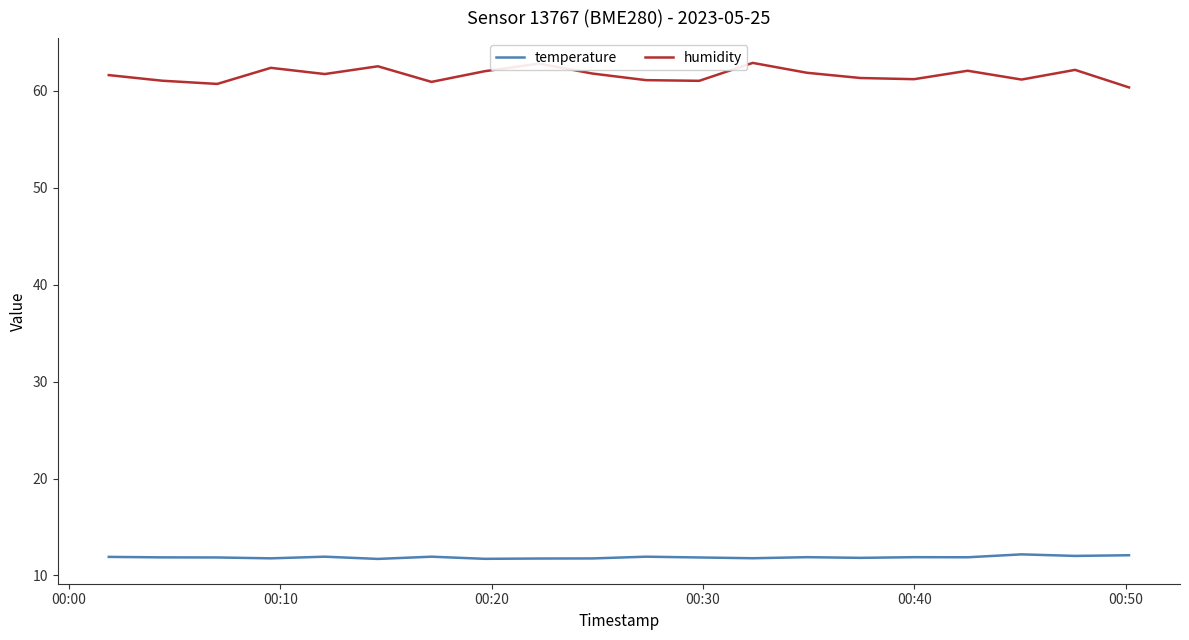

True or false: humidity and temperature cross at least once.

False